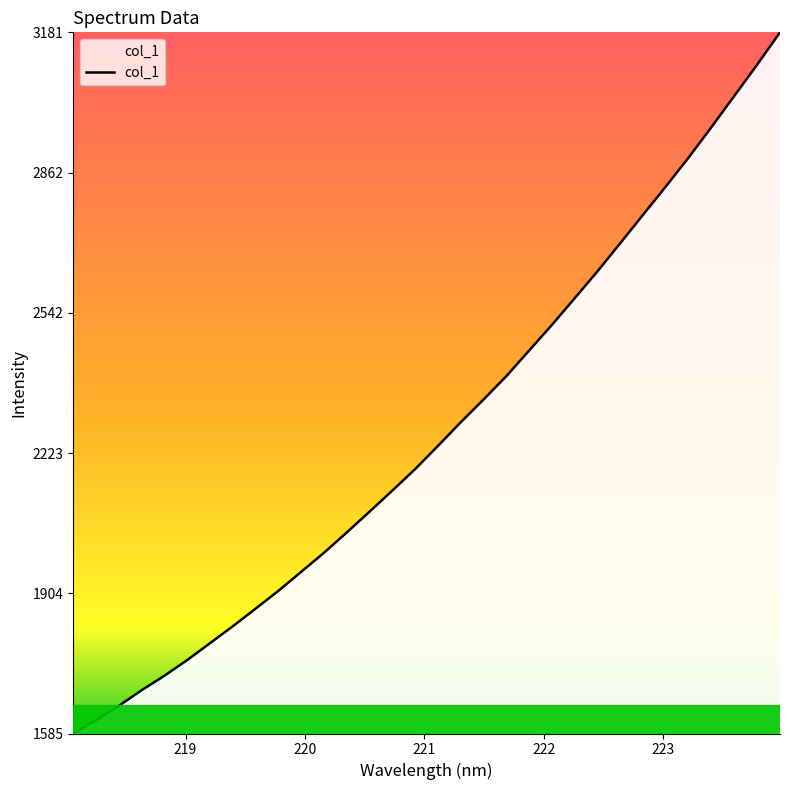

Does the chart have visible grid lines?

No